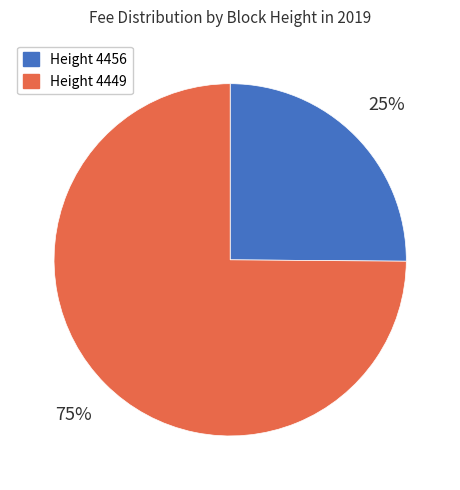

To the nearest percent, what is the difference between the largest and smallest slice percentages?

50%